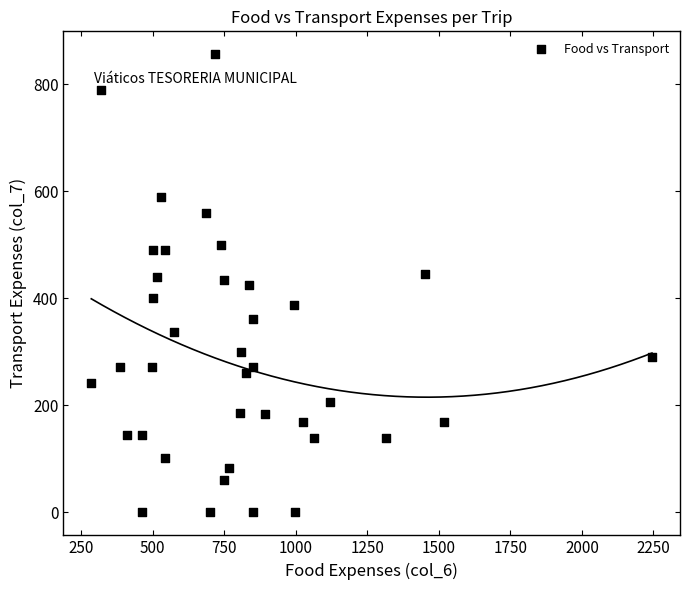

What is the range of X values (max minus min)?

1960.0